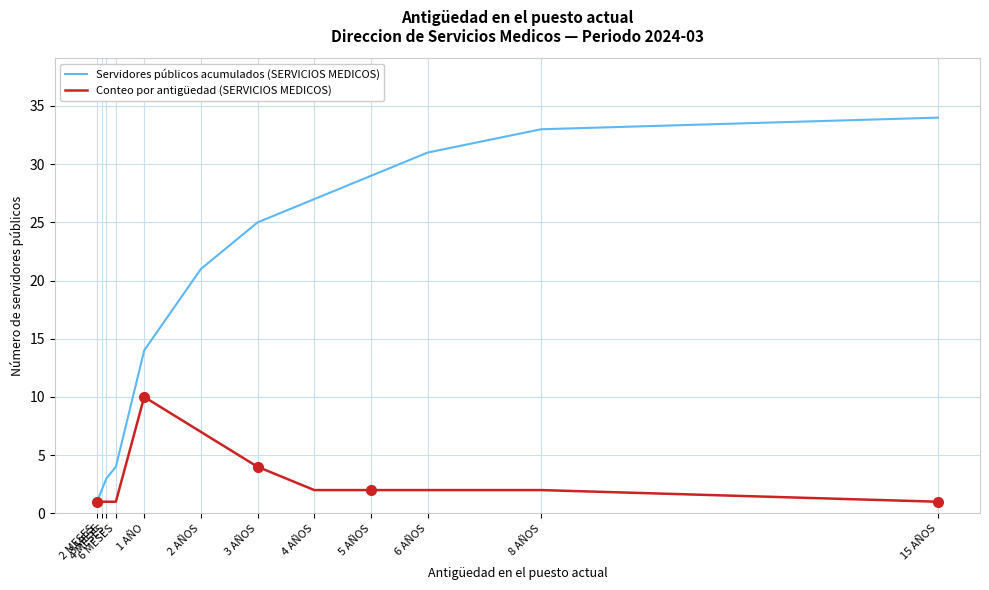

Is the value of Conteo por antigüedad (SERVICIOS MEDICOS) at 3 AÑOS greater than the value of Servidores públicos acumulados (SERVICIOS MEDICOS) at 8 AÑOS?

No